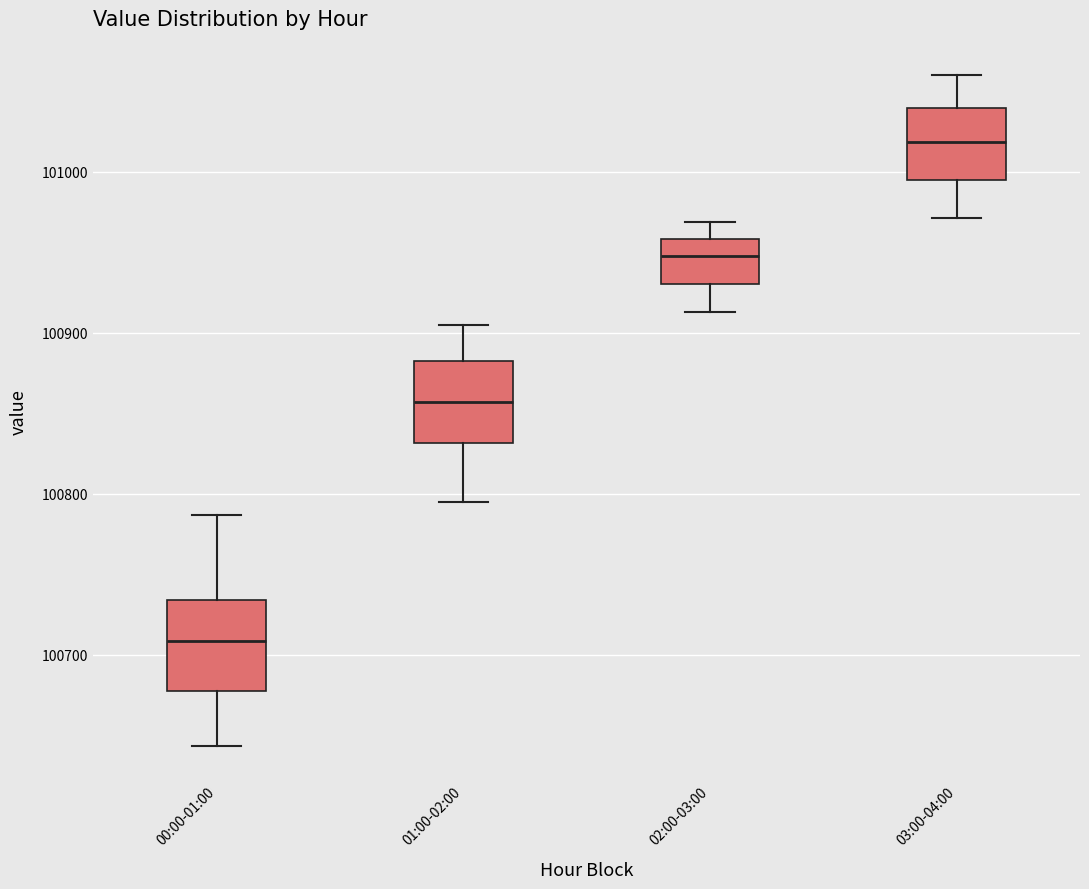

Where is the upper edge of the box for 03:00-04:00 on the y-axis? The values are not printed on the chart, so give them approximately, as read against the axis.

101040